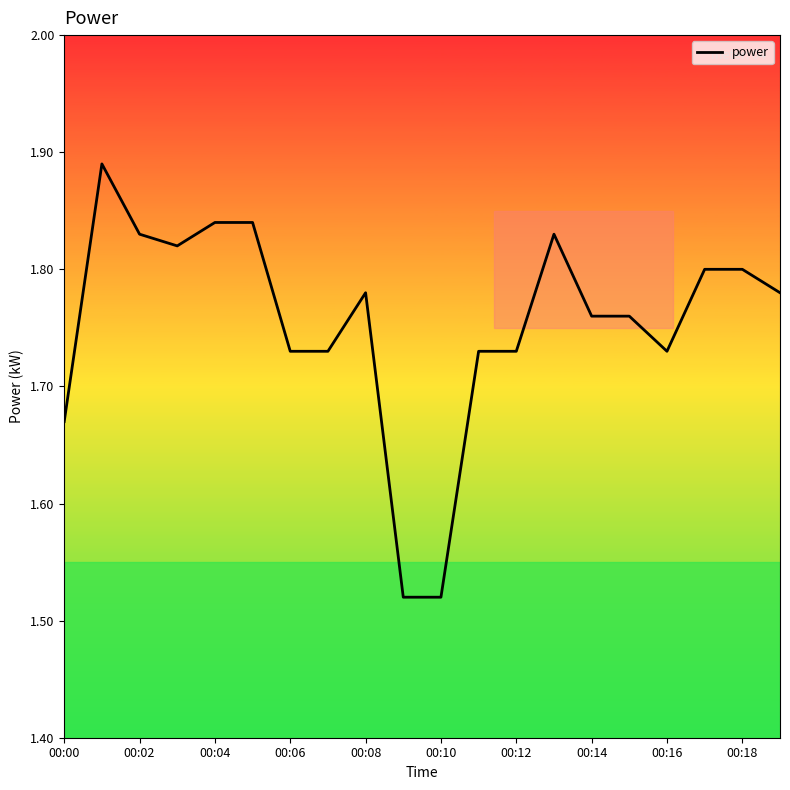

What is the difference between the second highest and second lowest values?

0.3